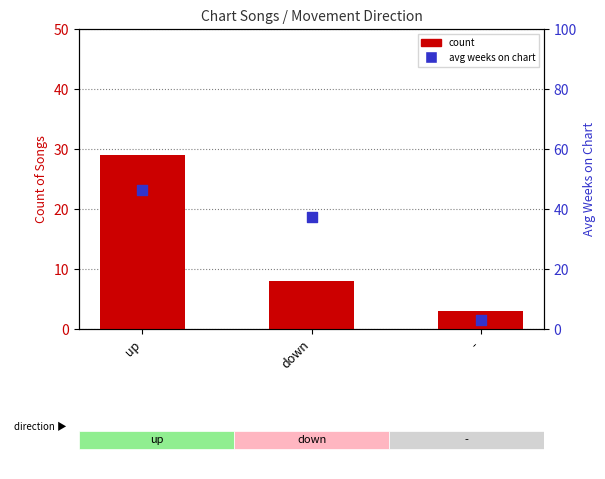

Is the value of avg weeks on chart at - greater than the value of count at down?

No